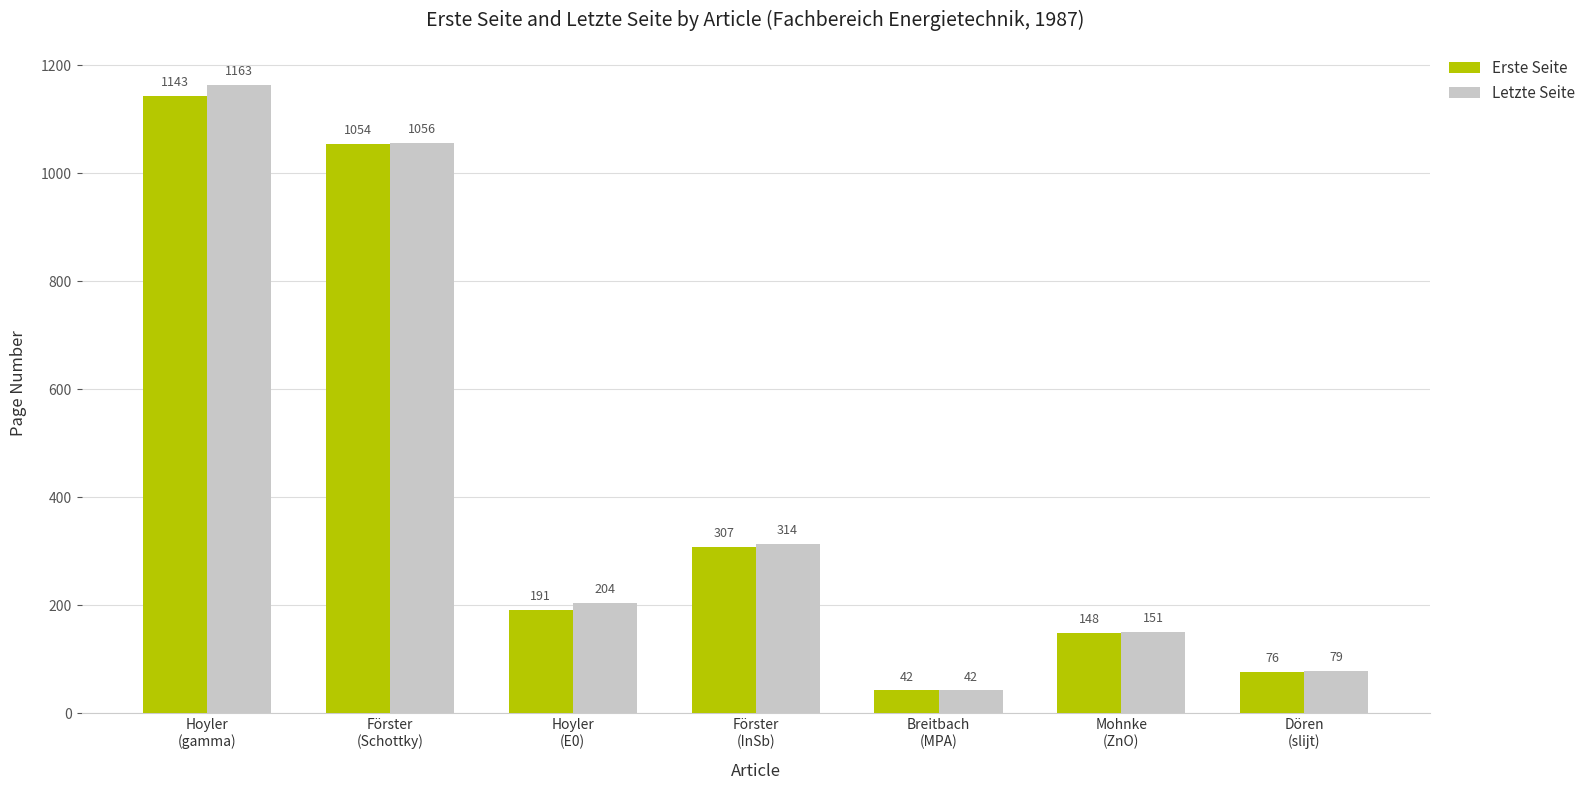

List the series in order of their peak value, lowest first.

Erste Seite, Letzte Seite